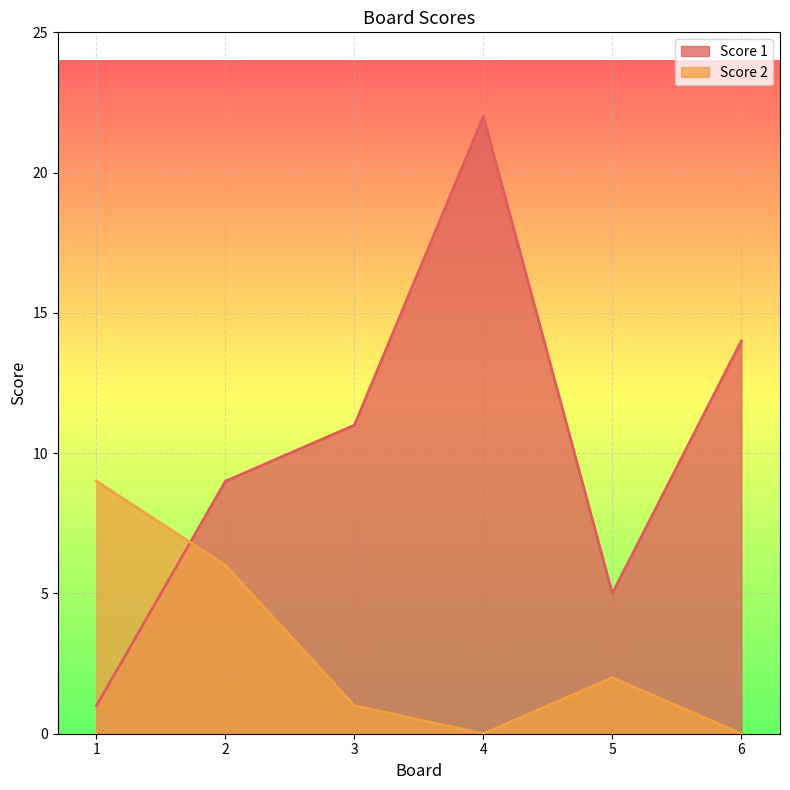

At which label does Score 1 reach its minimum?

1